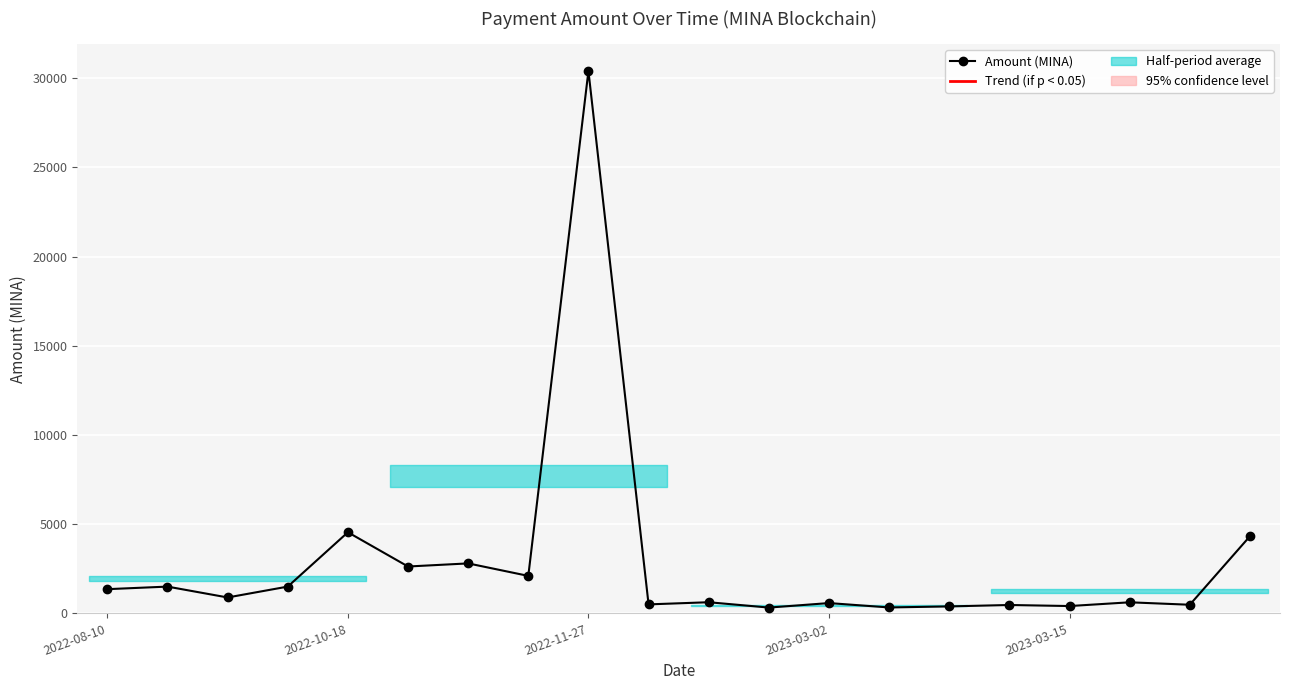

The chart shows a value of 955.4 at 7. True or false?

False